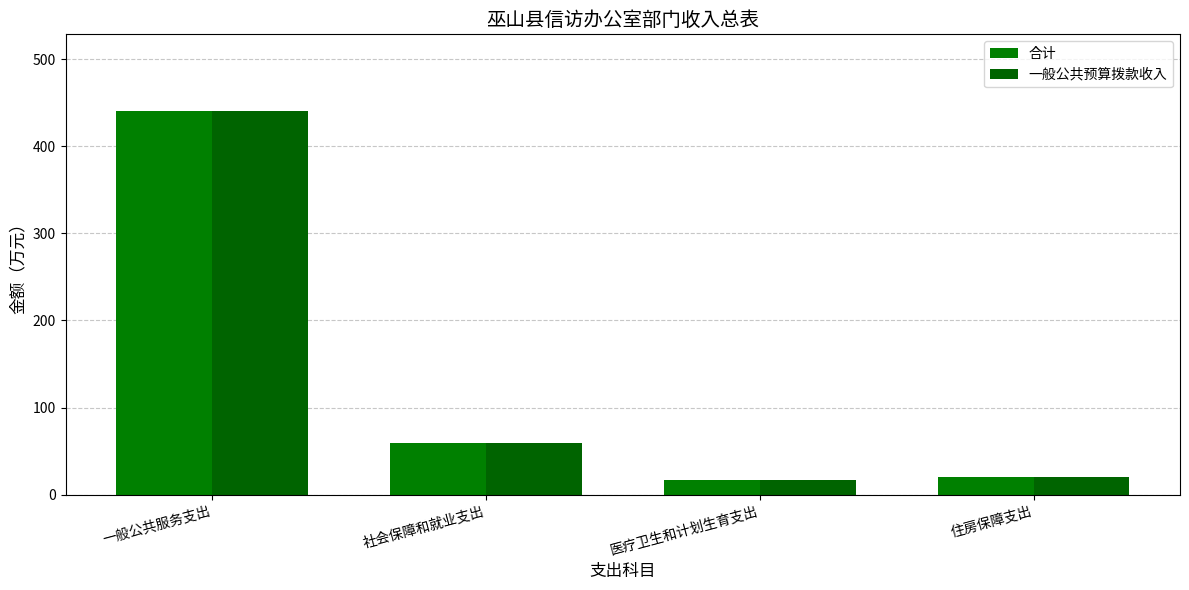

How many data points in 一般公共预算拨款收入 are above 59?

2